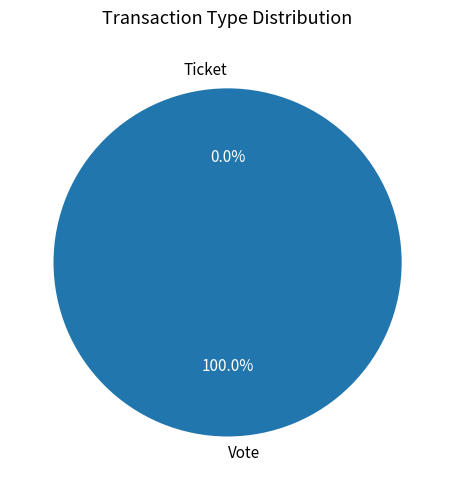

Between Vote and Ticket, which is larger?

Vote